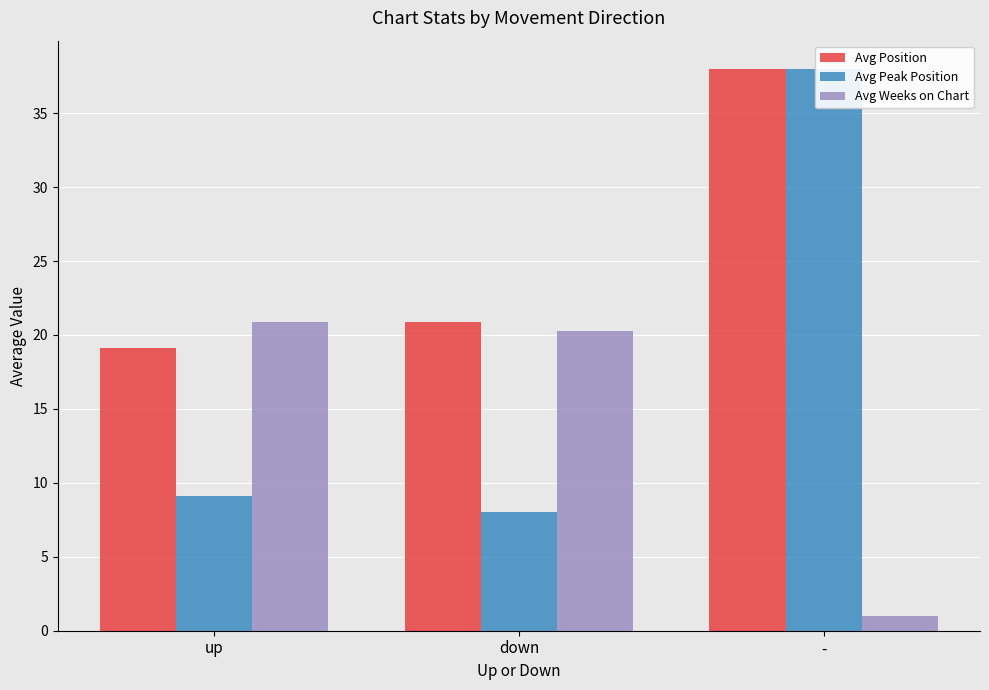

Between up and -, which series saw the biggest shift?

Avg Peak Position